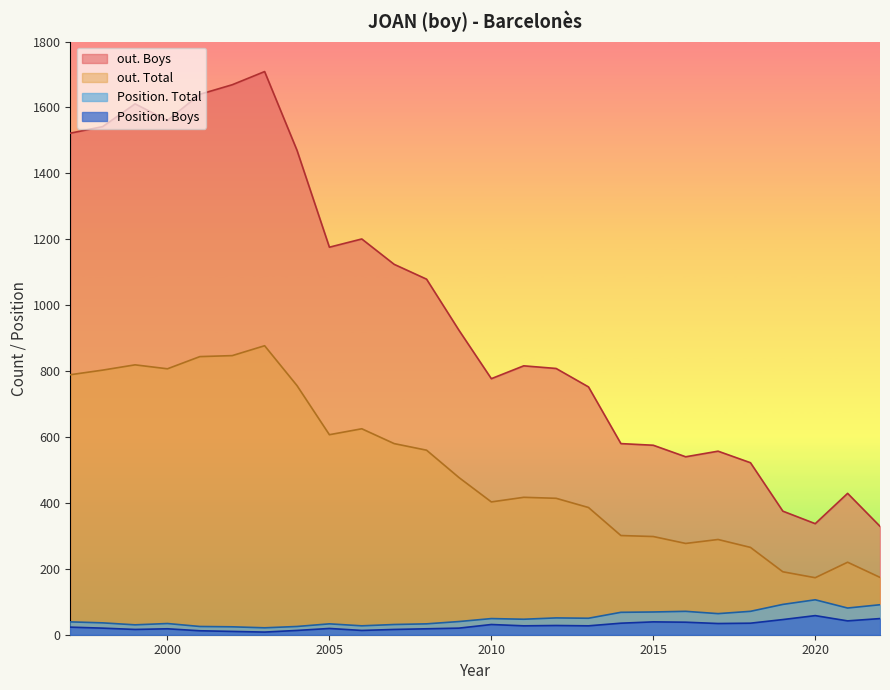

What is the minimum value for out. Boys?

329